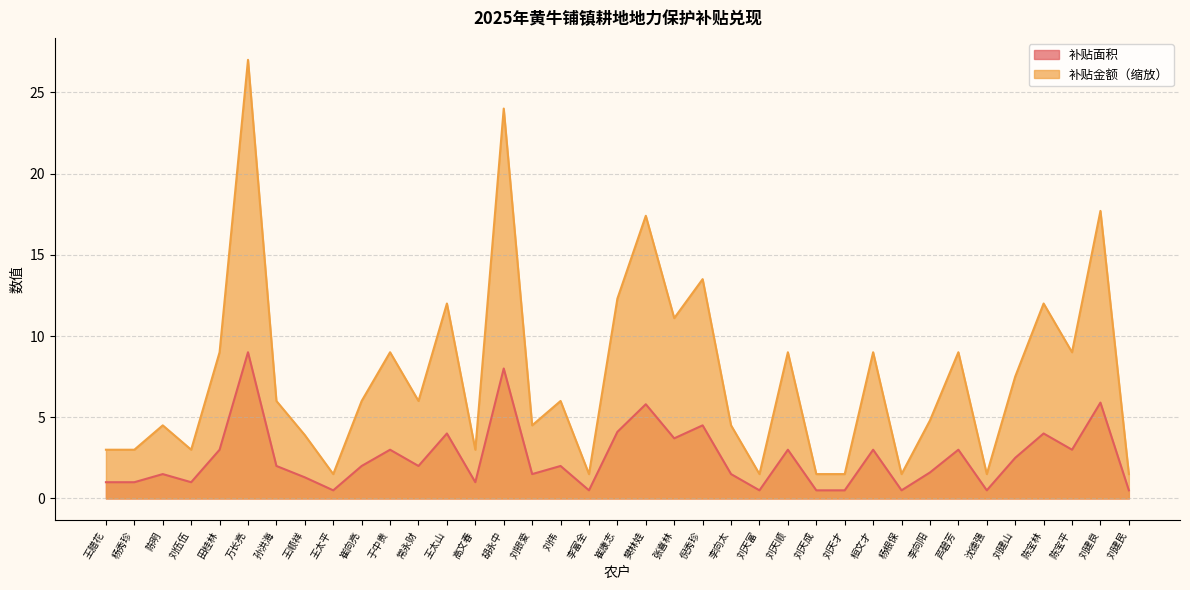

What is the difference between the maximum and minimum values in the 补贴面积 series?

8.5